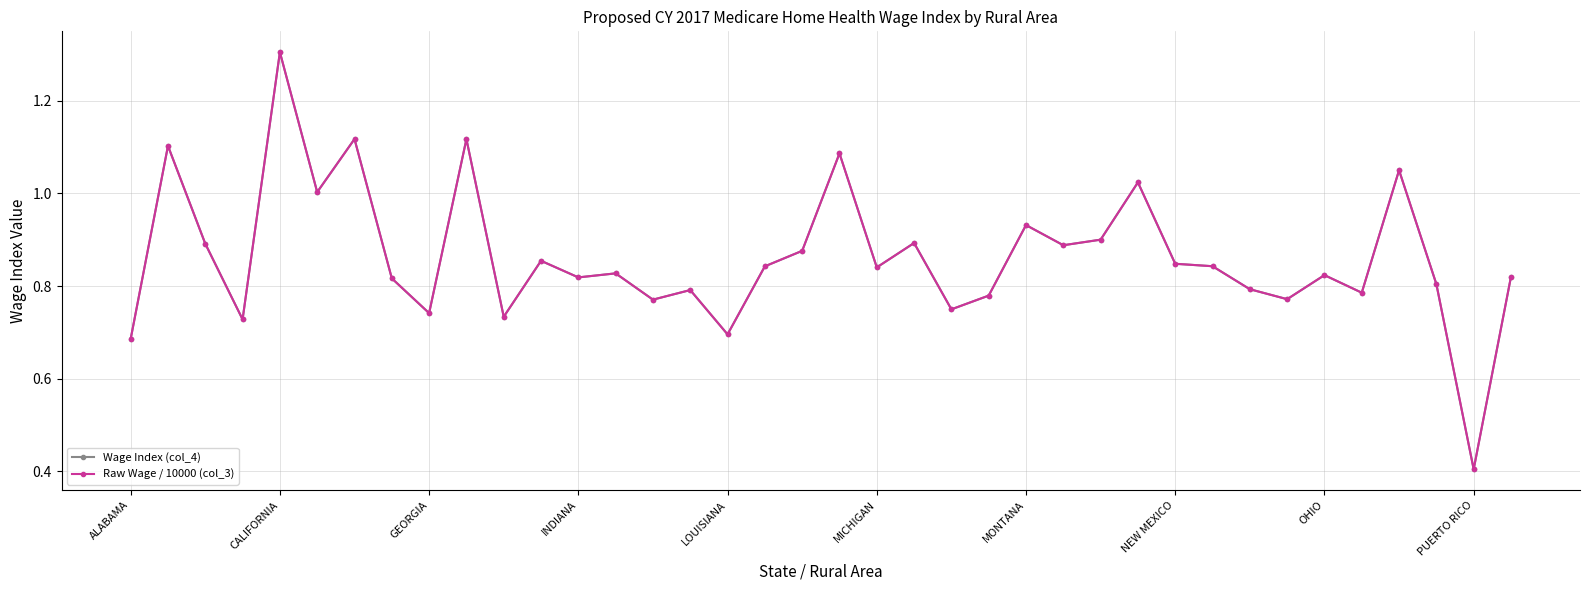

At how many categories does at least one series exceed 0?

38